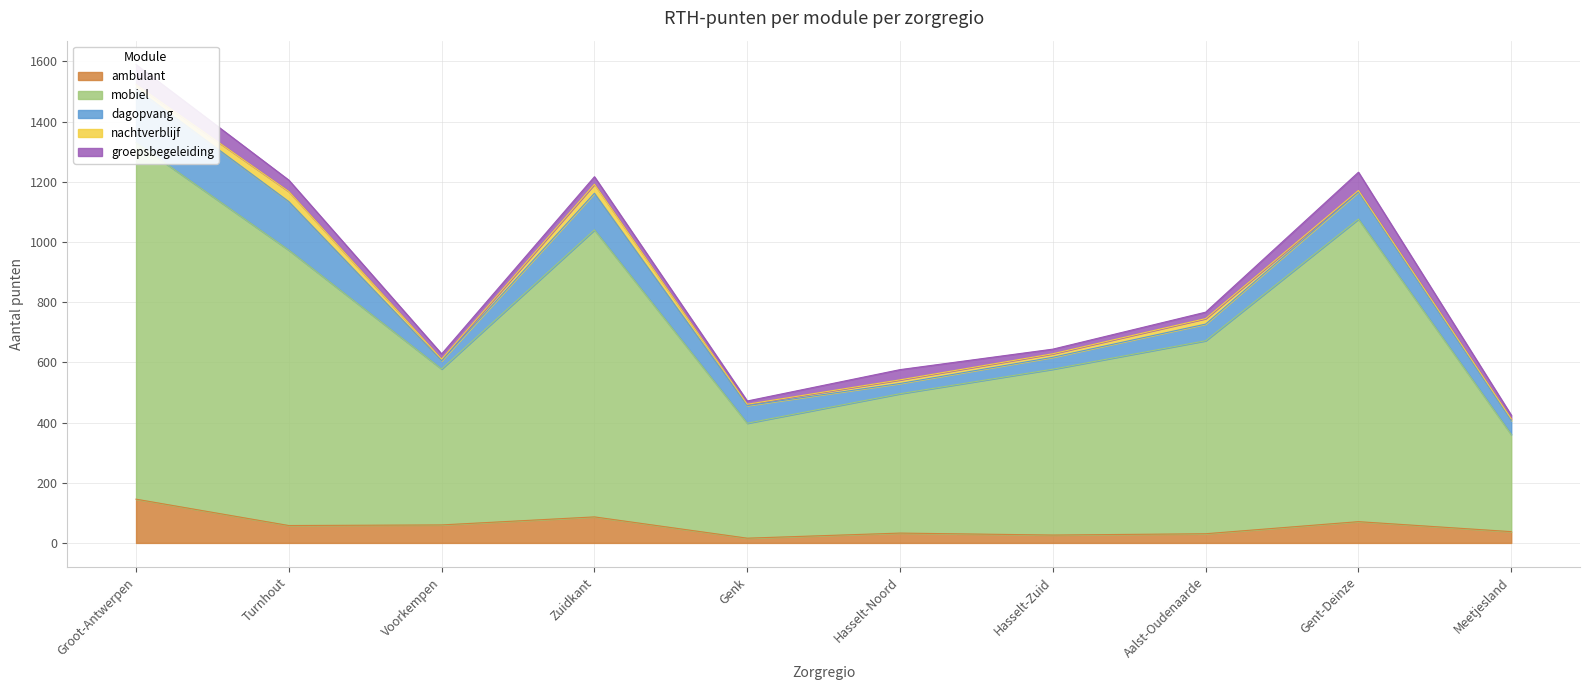

True or false: mobiel has a value of 381.9 at Genk.

True